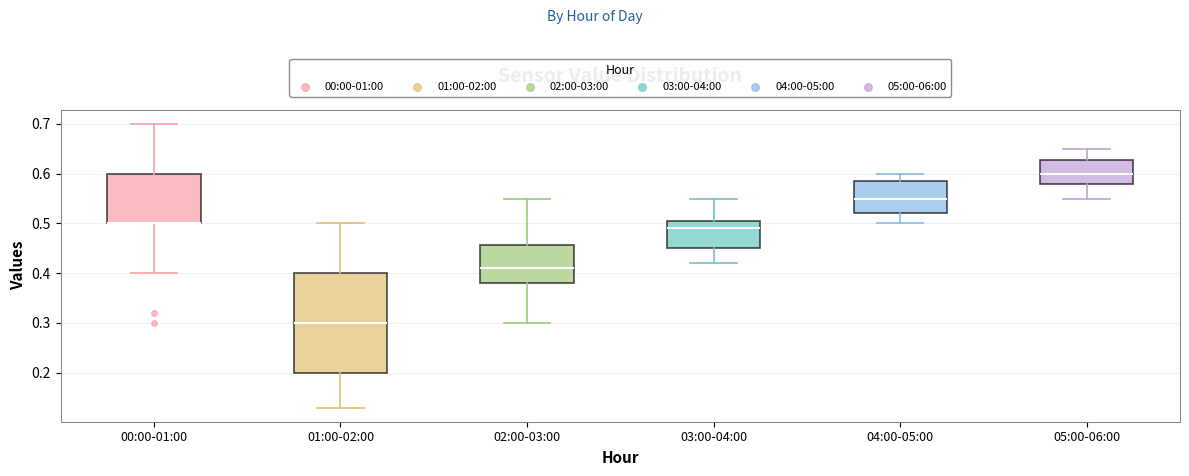

Which box is the tallest, from its lower edge to its upper edge?

01:00-02:00